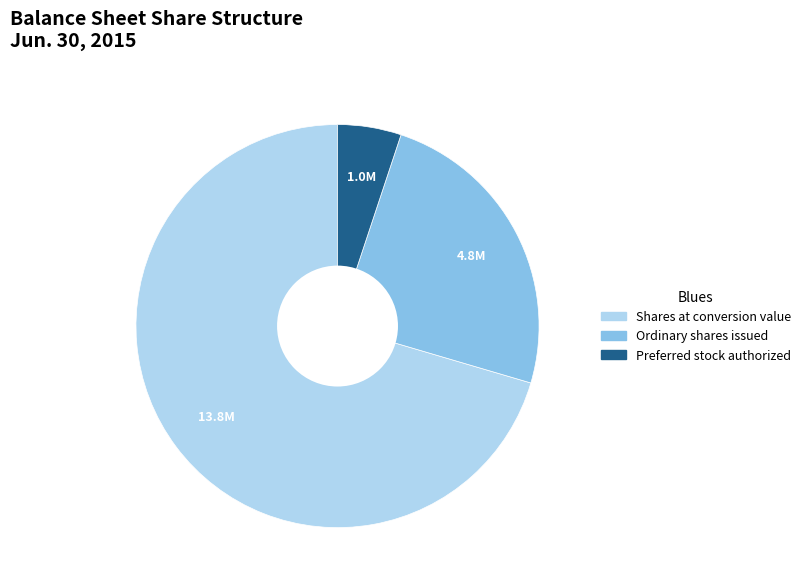

Is Shares at conversion value the majority of the pie?

Yes